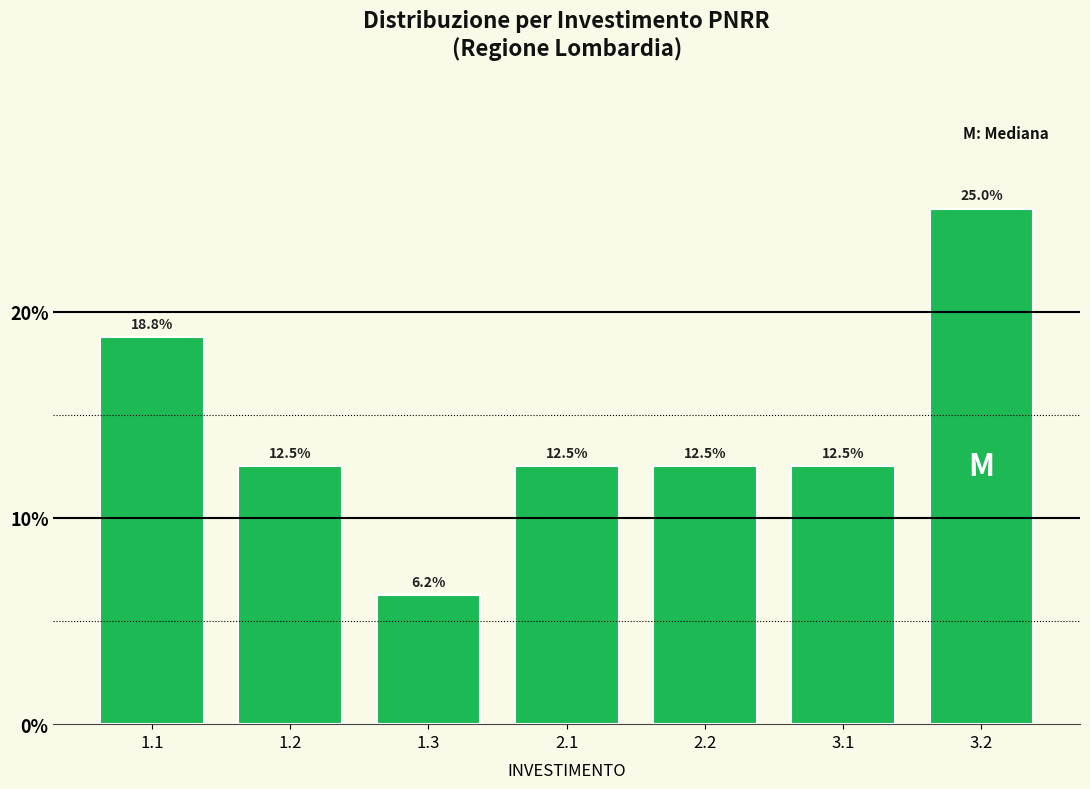

What is the value of the 1st bar from the left?

18.8